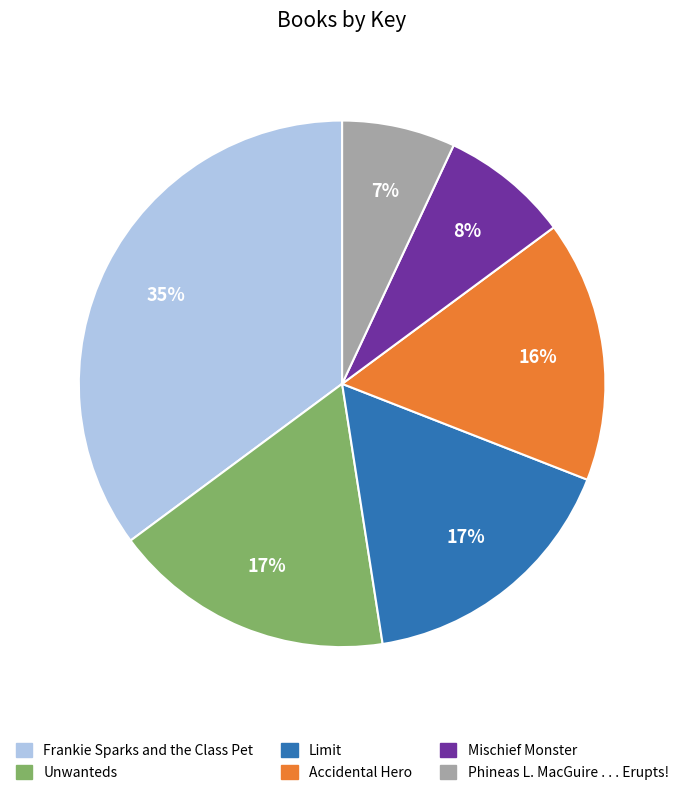

Combined, do Phineas L. MacGuire . . . Erupts! and Limit account for over 50%?

No